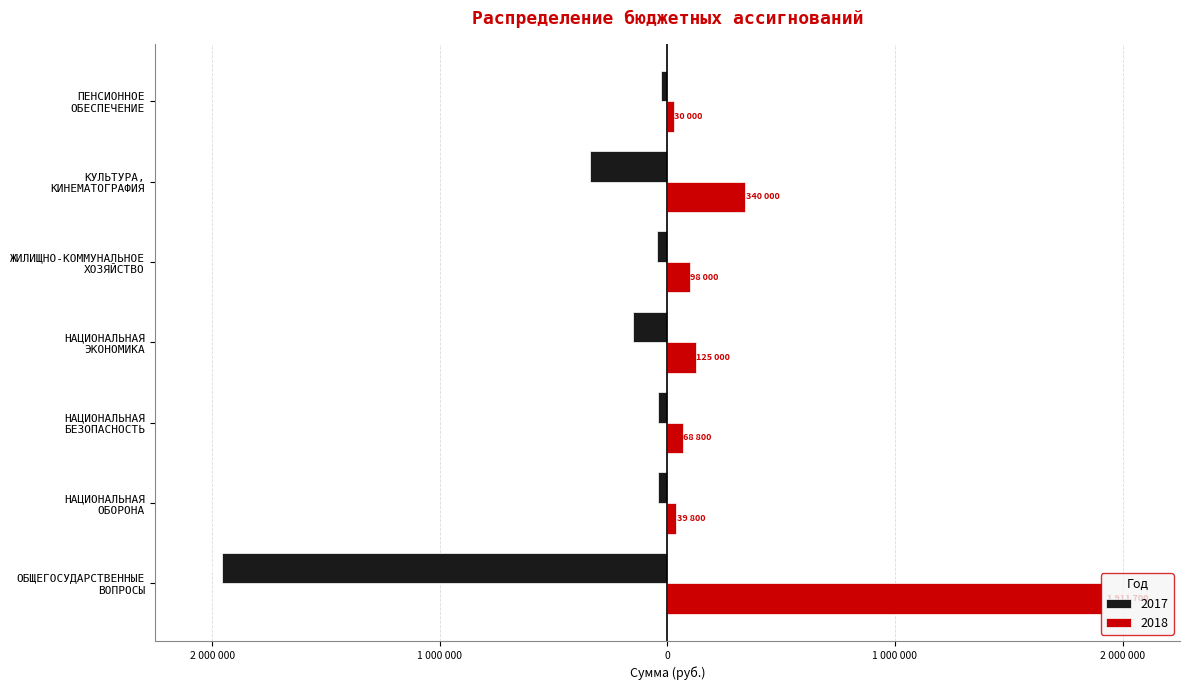

Reading left to right, list all the values displayed in this chart.

2017: ОБЩЕГОСУДАРСТВЕННЫЕ
ВОПРОСЫ=-1958800	НАЦИОНАЛЬНАЯ
ОБОРОНА=-39700	НАЦИОНАЛЬНАЯ
БЕЗОПАСНОСТЬ=-41800	НАЦИОНАЛЬНАЯ
ЭКОНОМИКА=-150800	ЖИЛИЩНО-КОММУНАЛЬНОЕ
ХОЗЯЙСТВО=-45000	КУЛЬТУРА,
КИНЕМАТОГРАФИЯ=-340000	ПЕНСИОННОЕ
ОБЕСПЕЧЕНИЕ=-30000
2018: ОБЩЕГОСУДАРСТВЕННЫЕ
ВОПРОСЫ=1911700	НАЦИОНАЛЬНАЯ
ОБОРОНА=39800	НАЦИОНАЛЬНАЯ
БЕЗОПАСНОСТЬ=68800	НАЦИОНАЛЬНАЯ
ЭКОНОМИКА=125000	ЖИЛИЩНО-КОММУНАЛЬНОЕ
ХОЗЯЙСТВО=98000	КУЛЬТУРА,
КИНЕМАТОГРАФИЯ=340000	ПЕНСИОННОЕ
ОБЕСПЕЧЕНИЕ=30000